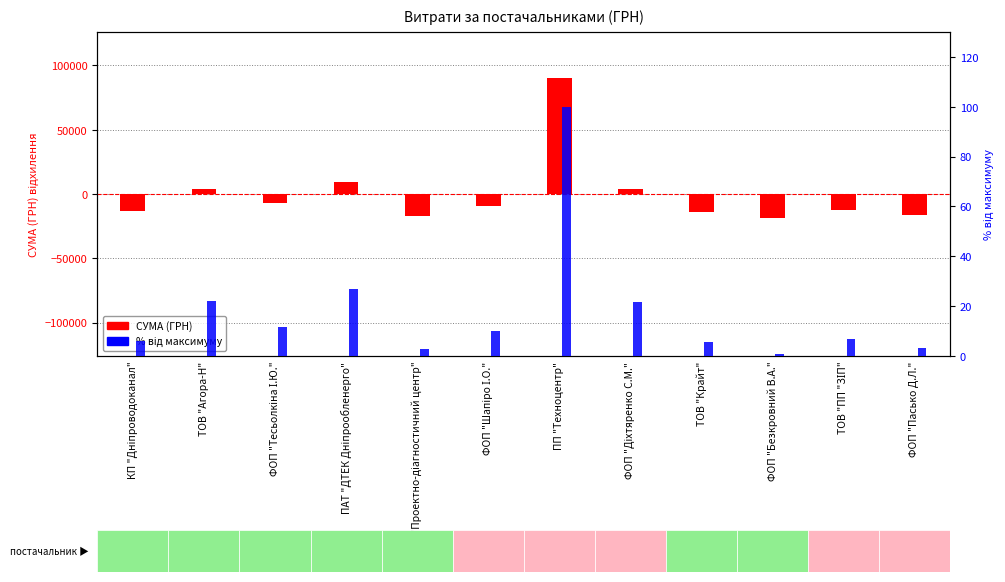

What is the greatest value displayed?

89960.6